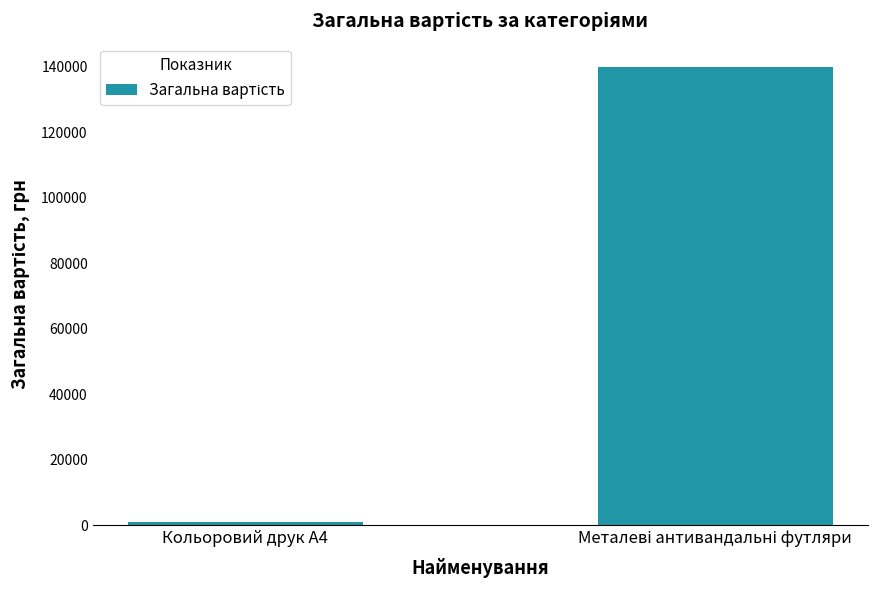

How many bars are there in total?

2